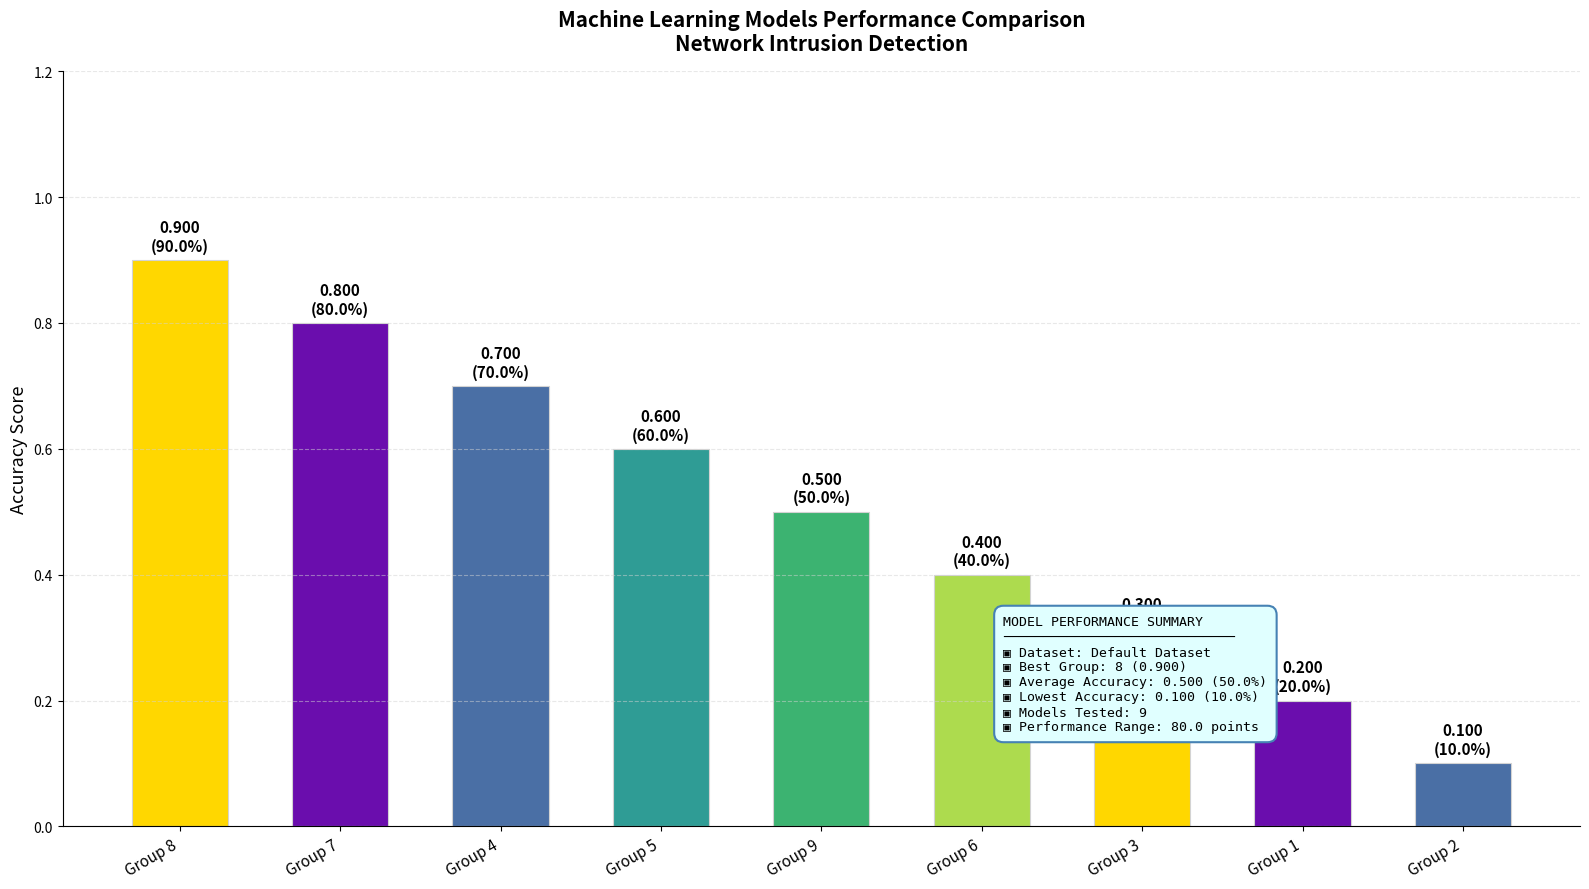

Where is the data nearest to the value 5?

Group 9